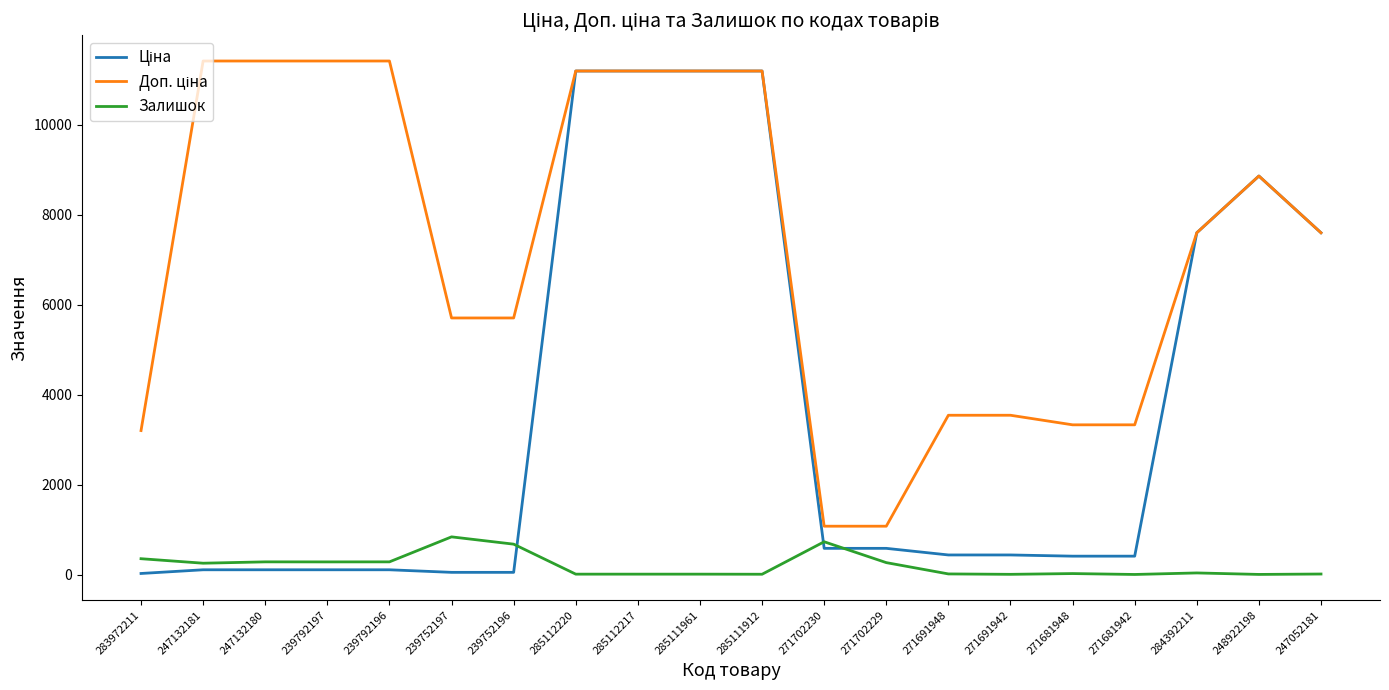

What is the highest value of the Залишок series?

845.0